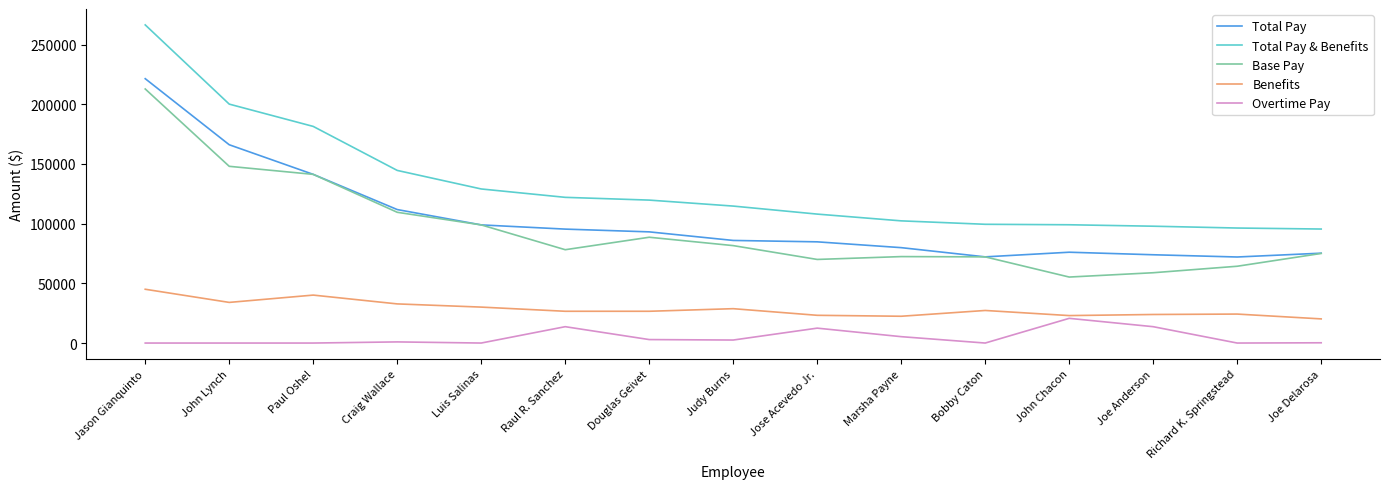

What is the greatest value displayed?

266451.0